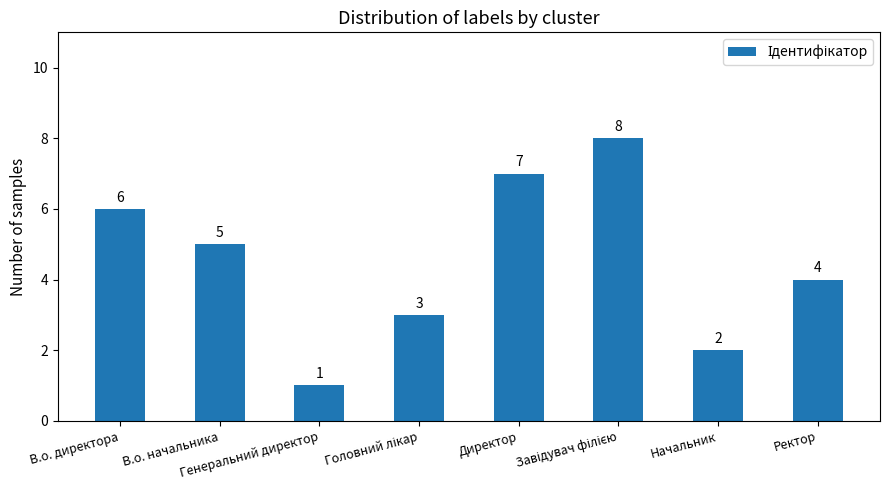

Where does the data first go above 5?

В.о. директора